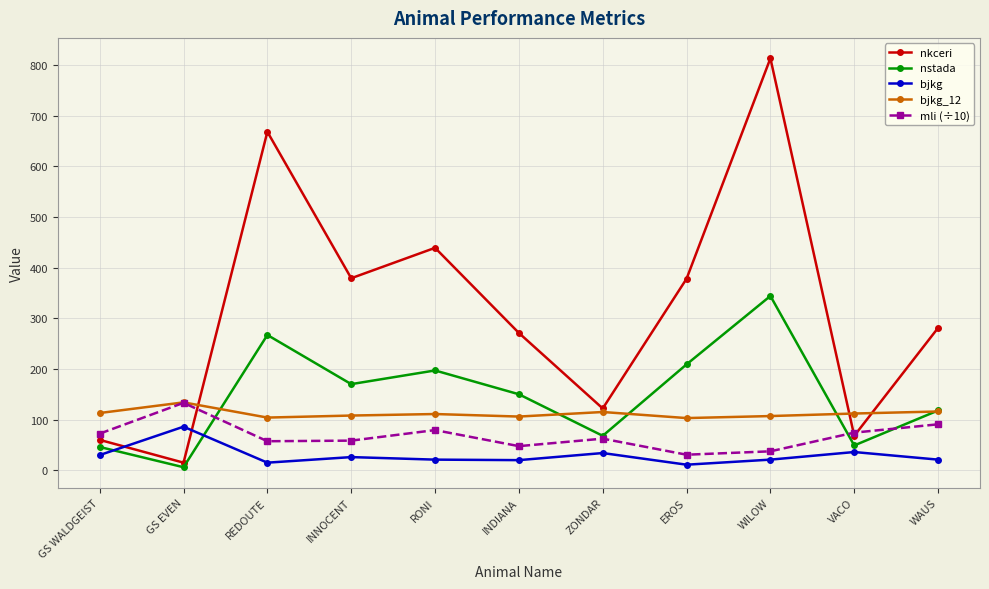

How many values in the bjkg_12 series are below 111?

5